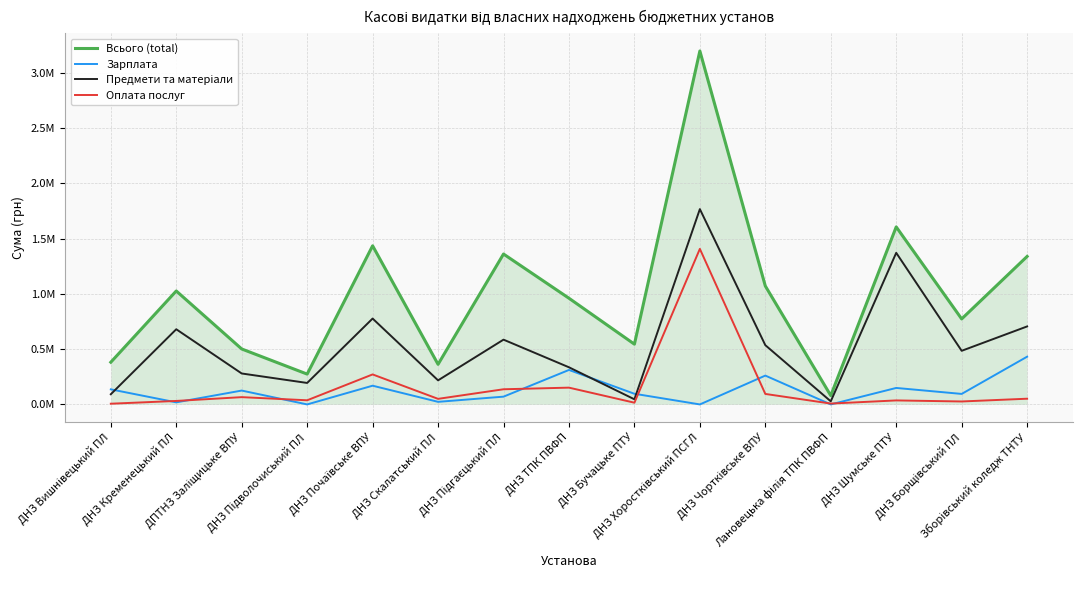

Which series has the largest range (max minus min)?

Всього (total)